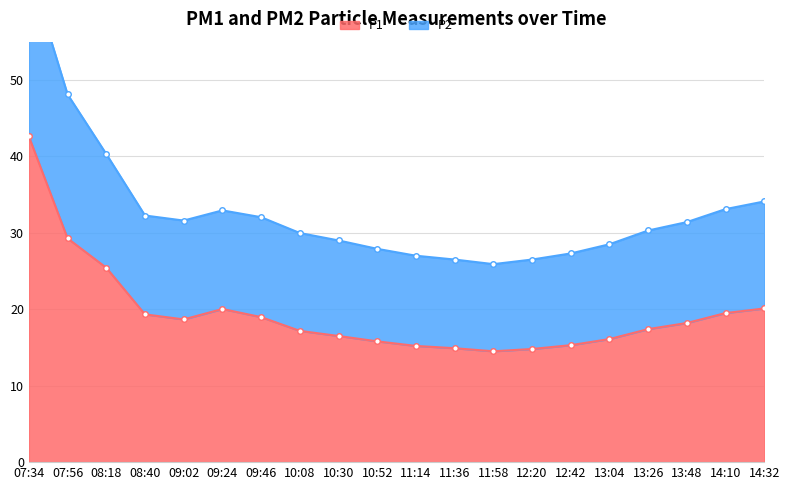

What is the greatest value displayed?

64.6